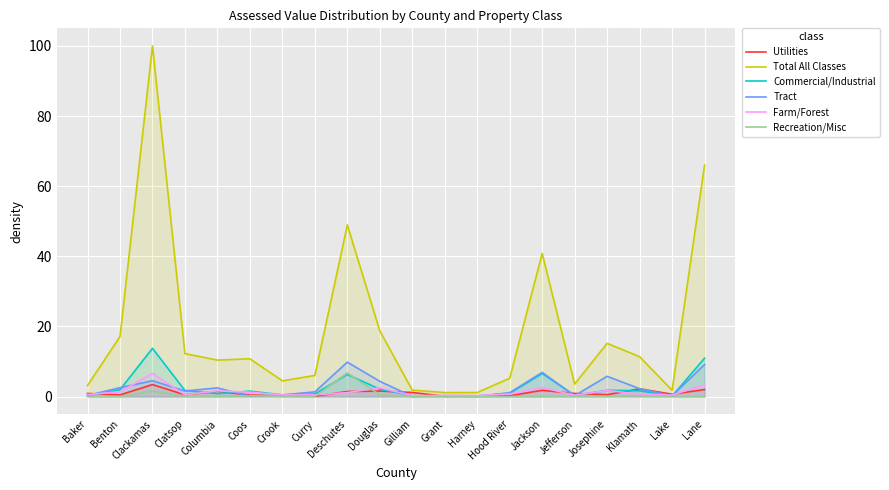

True or false: Utilities and Farm/Forest intersect in this chart.

True